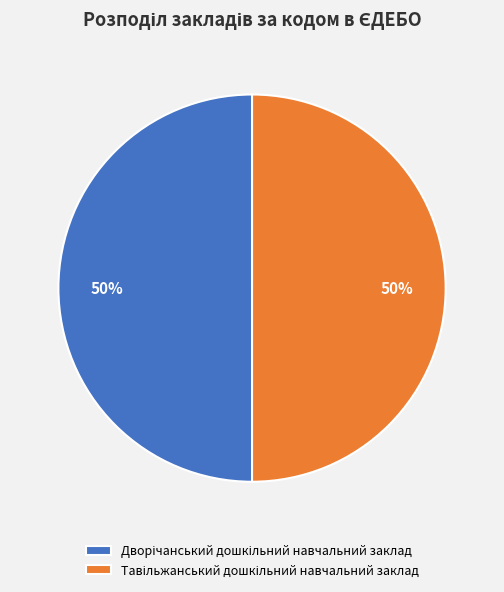

To the nearest percent, what is the average slice percentage?

50%